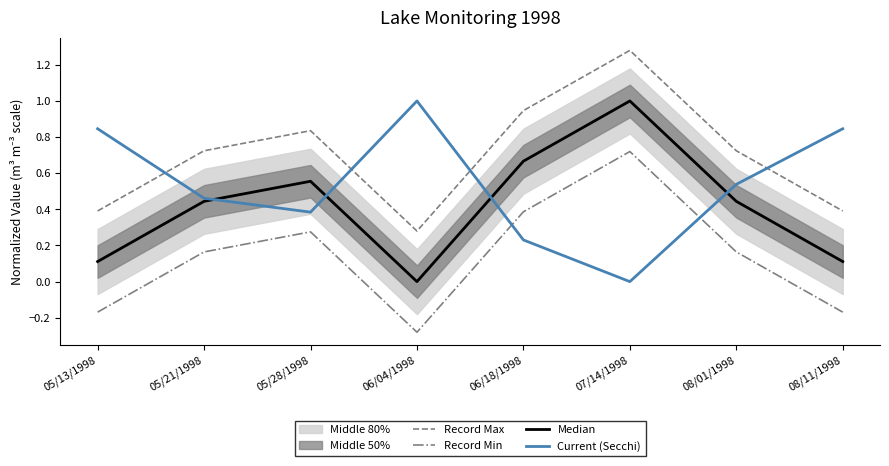

What is the smallest value displayed?

-0.3